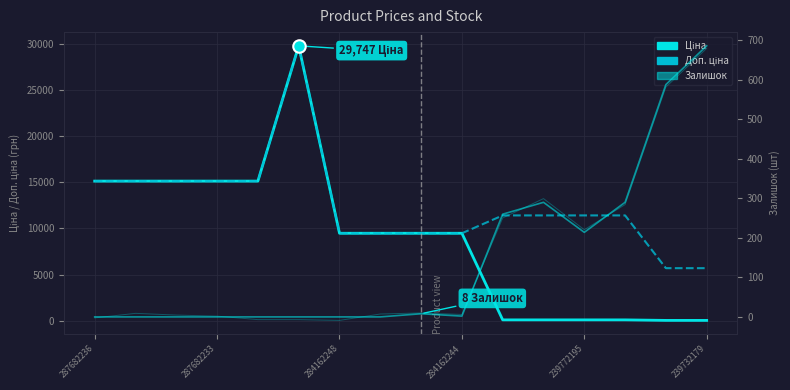

What are all the series names shown in the legend?

Ціна, Доп. ціна, Залишок